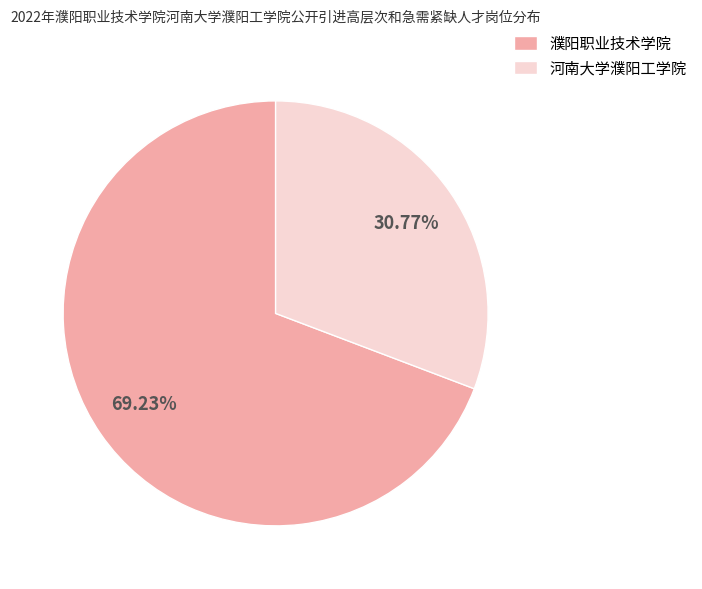

Rank the categories by value from lowest to highest.

河南大学濮阳工学院, 濮阳职业技术学院